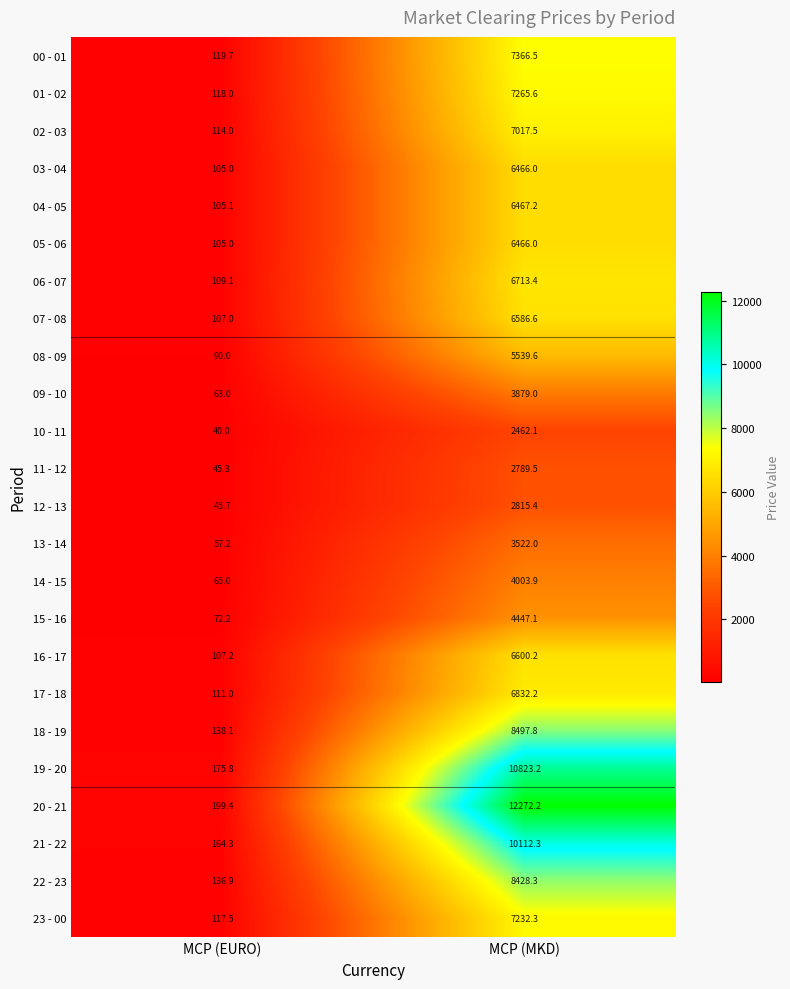

What is the difference between the maximum and minimum values in the 15 - 16 series?

4374.9